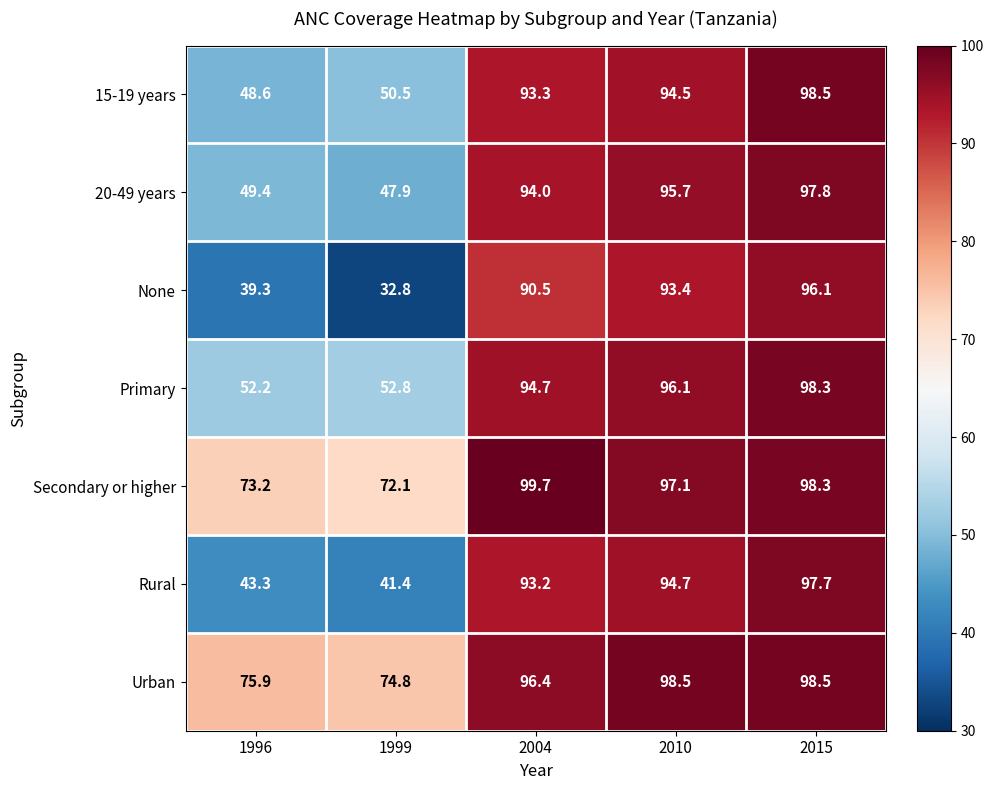

At how many categories does at least one series exceed 40?

5